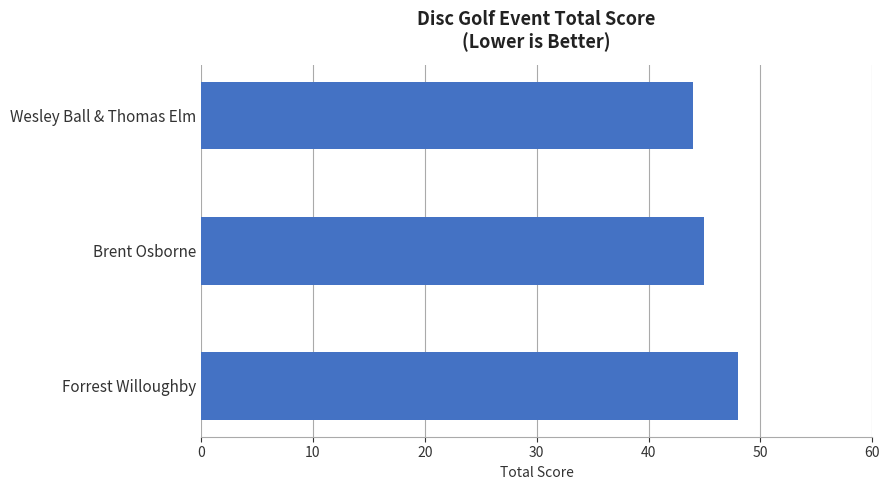

Is it true that the value at Wesley Ball & Thomas Elm is 44?

True